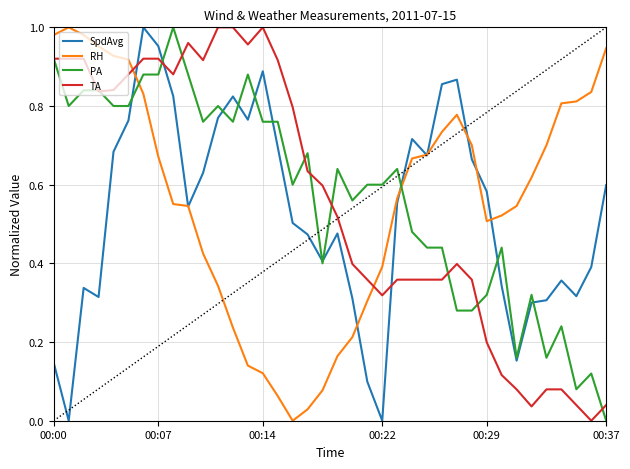

True or false: TA and RH intersect in this chart.

True